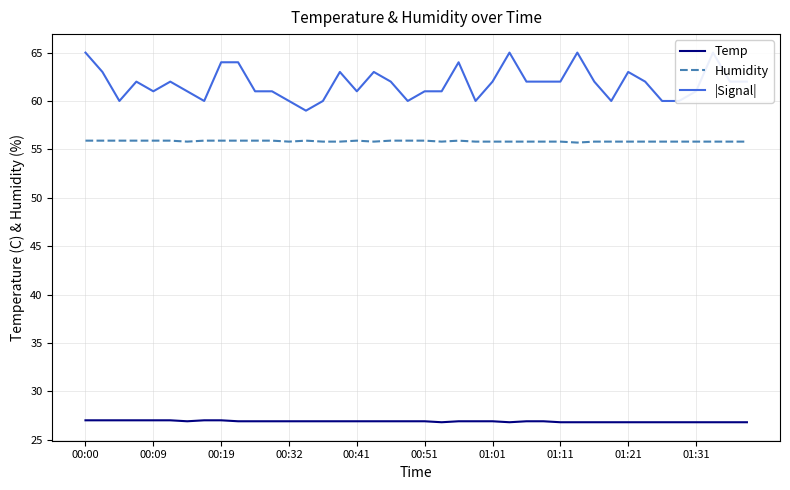

Does the chart display data point markers on the line(s)?

No